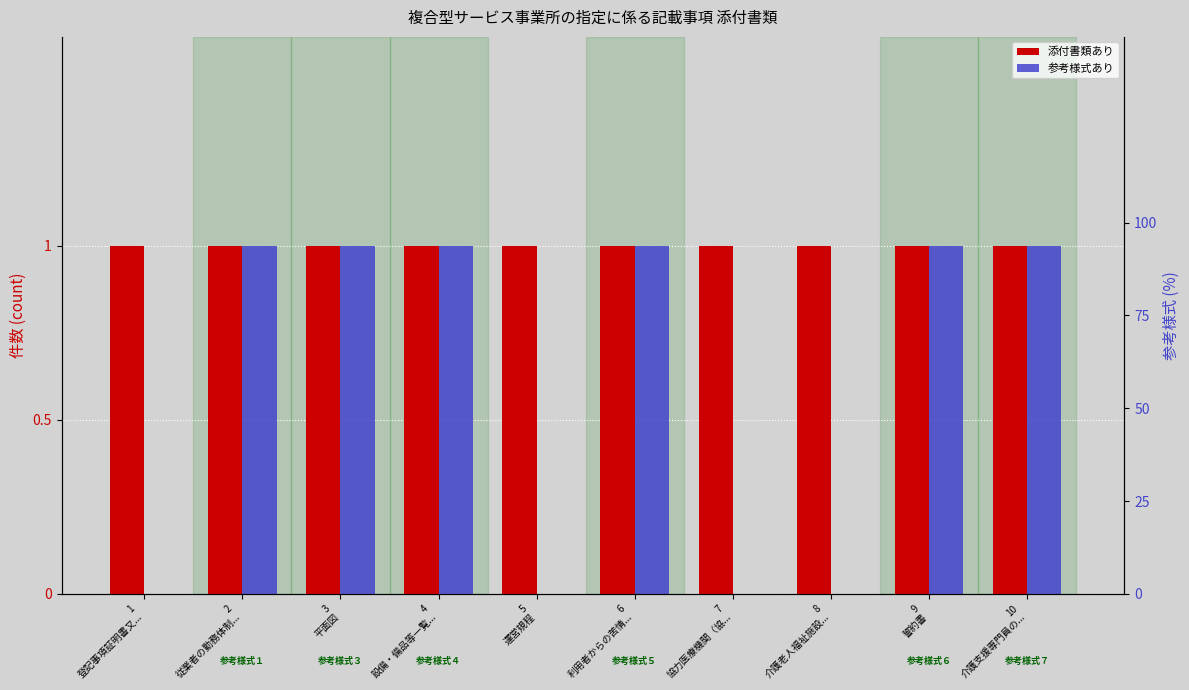

Is it true that 参考様式あり equals 1 at 10
介護支援専門員の...?

True